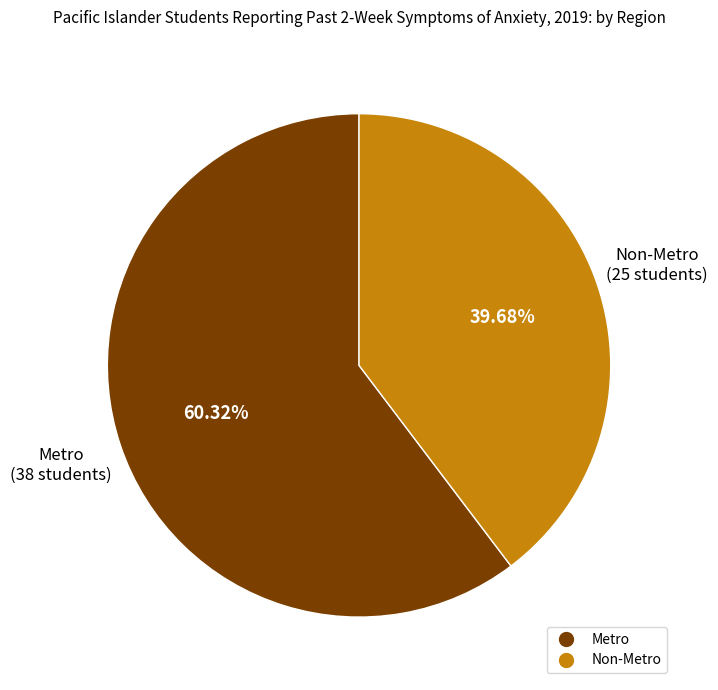

To the nearest percent, what portion does Metro represent?

60%